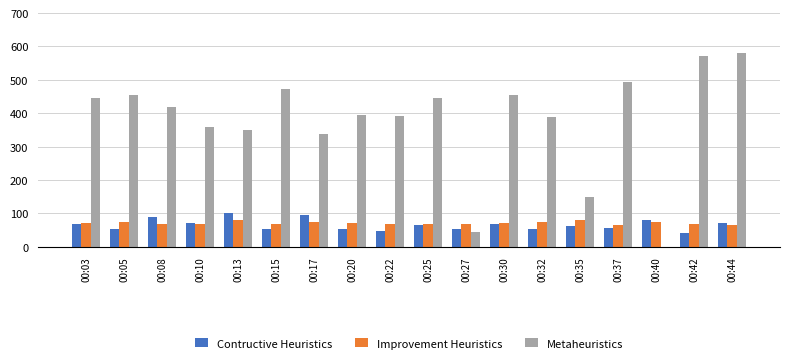

Where is Metaheuristics nearest to the value 289?

00:17